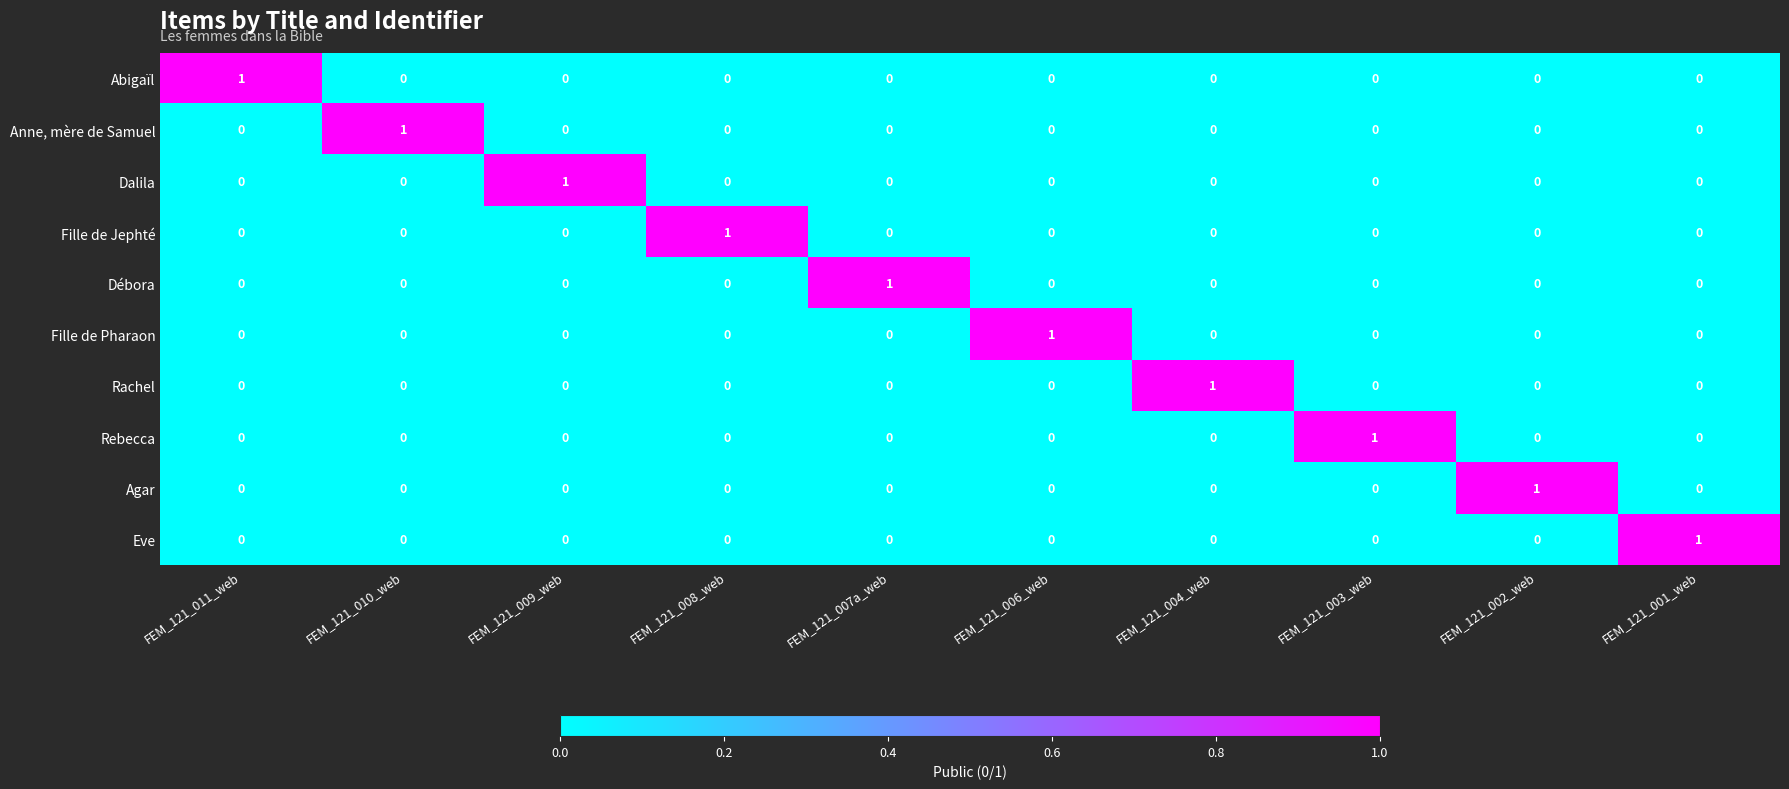

Count the Dalila values in the range 0 to 1.

10